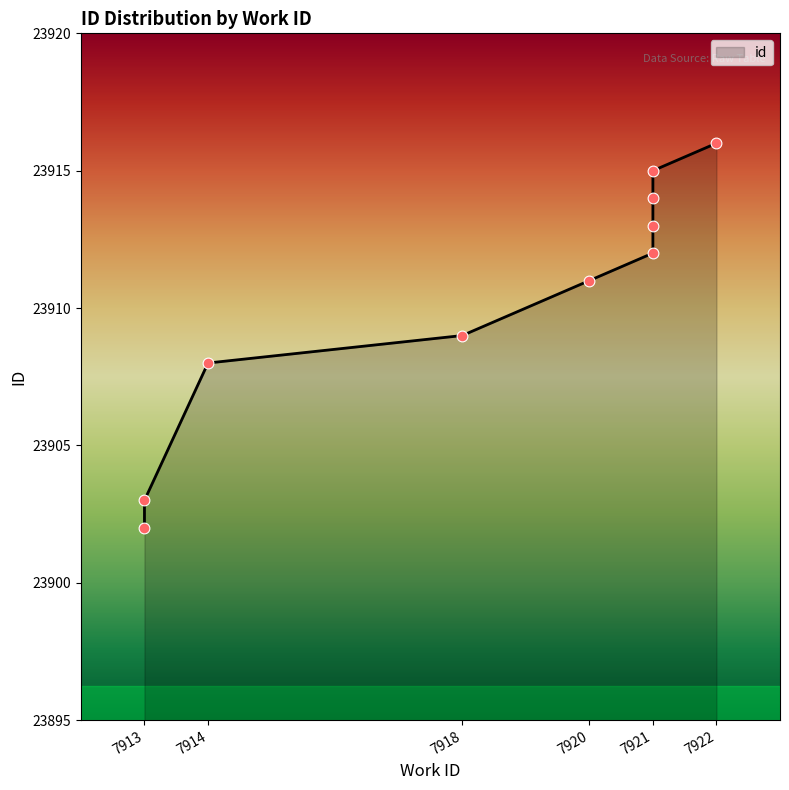

What is the ratio of the value at 7918 to the value at 7920?

1.0